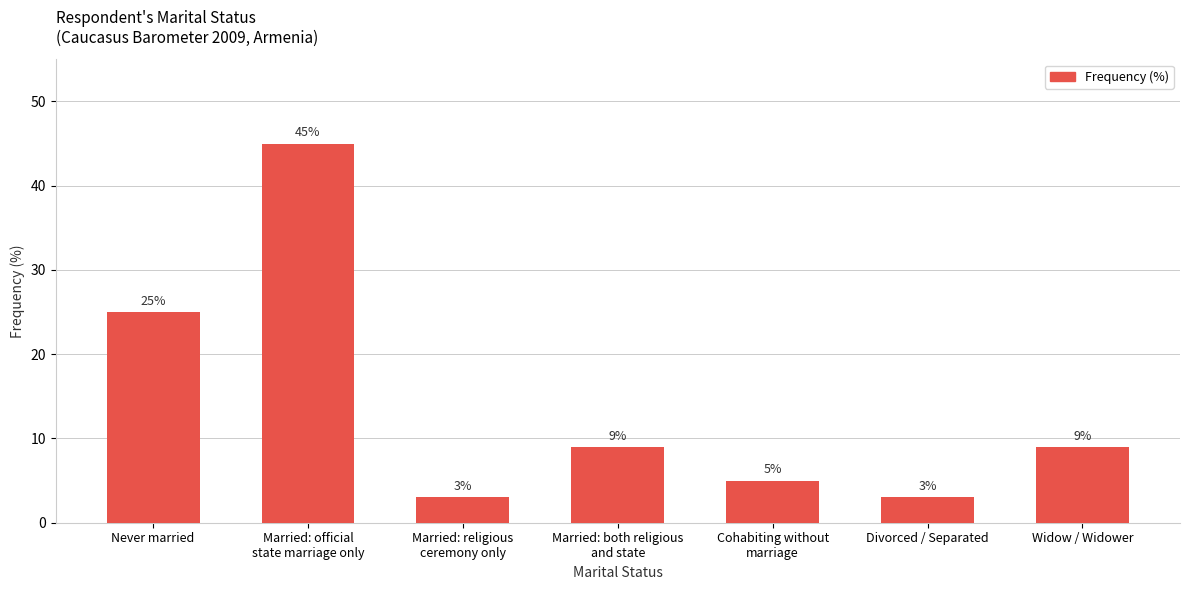

What is the change in value from Married: both religious
and state to Divorced / Separated?

-6